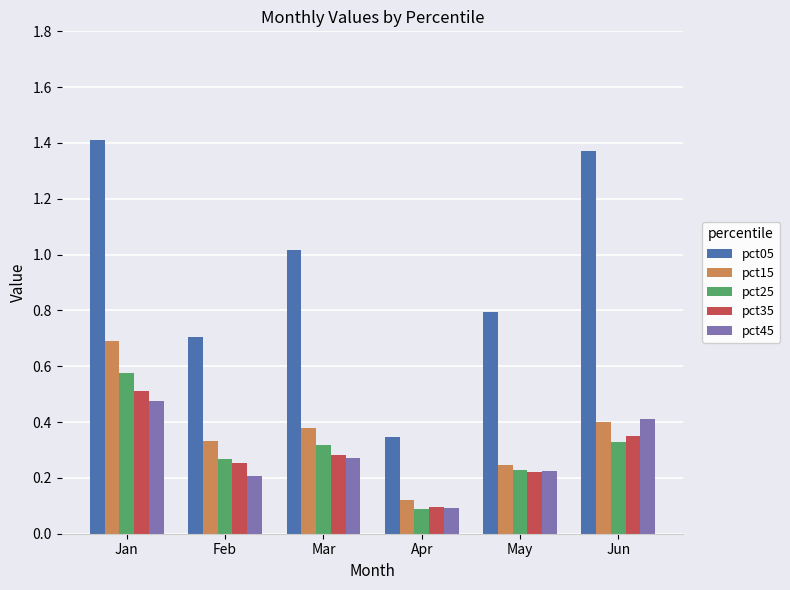

Rank the series by their maximum value, from lowest to highest.

pct45, pct35, pct25, pct15, pct05